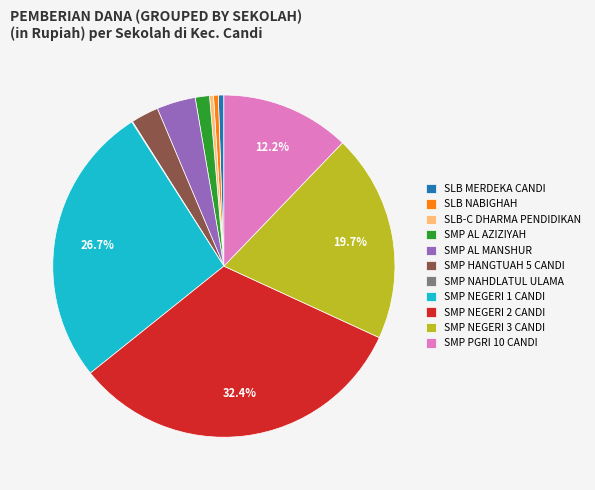

Is SLB NABIGHAH the majority of the pie?

No